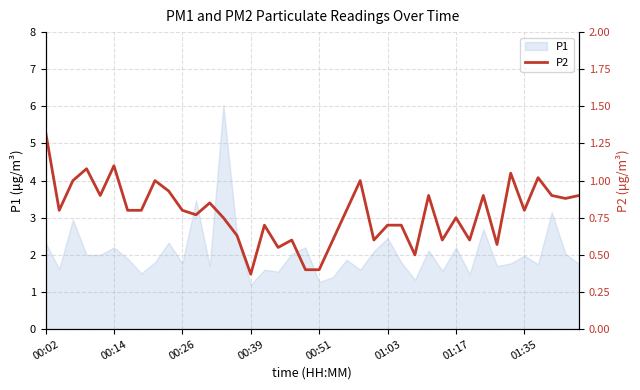

What is the greatest value displayed?

1.3